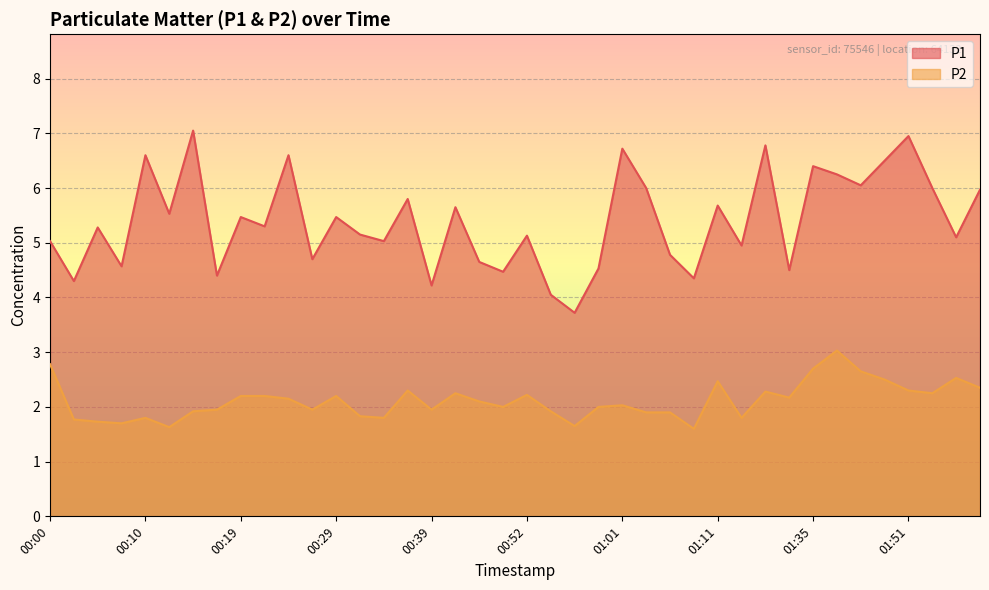

Which series has the largest range (max minus min)?

P1